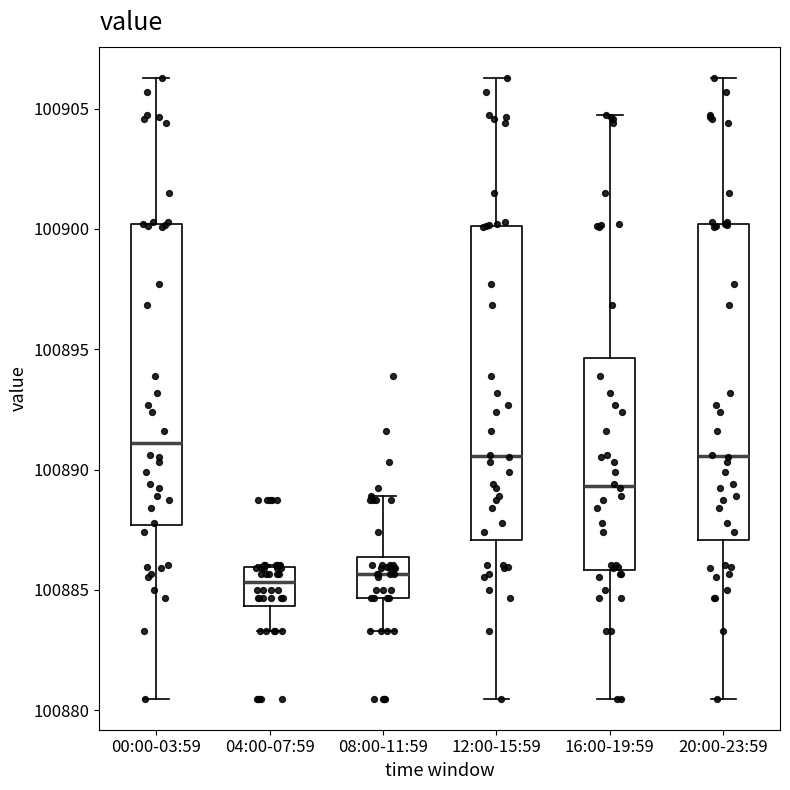

Where is the lower edge of the box for 00:00-03:59 on the y-axis? The values are not printed on the chart, so give them approximately, as read against the axis.

100887.5